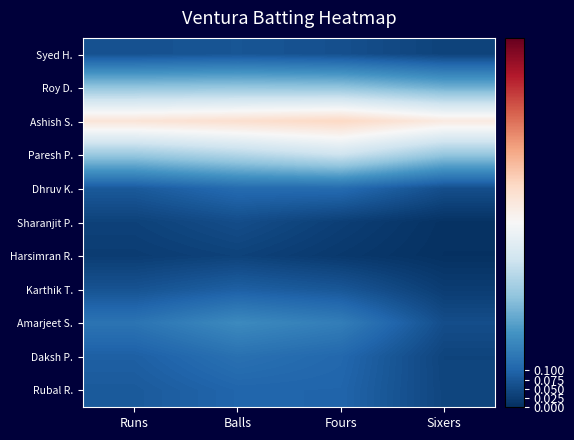

At which category does the chart reach its peak across all series?

Fours